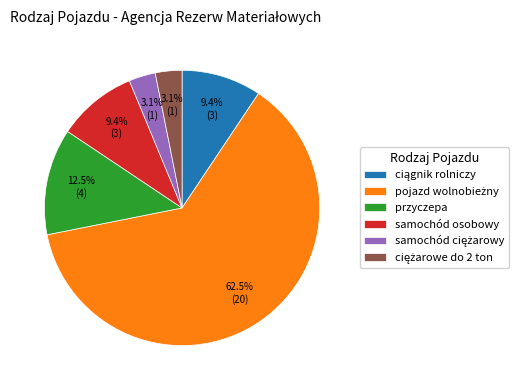

Rank the categories by value from lowest to highest.

samochód ciężarowy, ciężarowe do 2 ton, ciągnik rolniczy, samochód osobowy, przyczepa, pojazd wolnobieżny